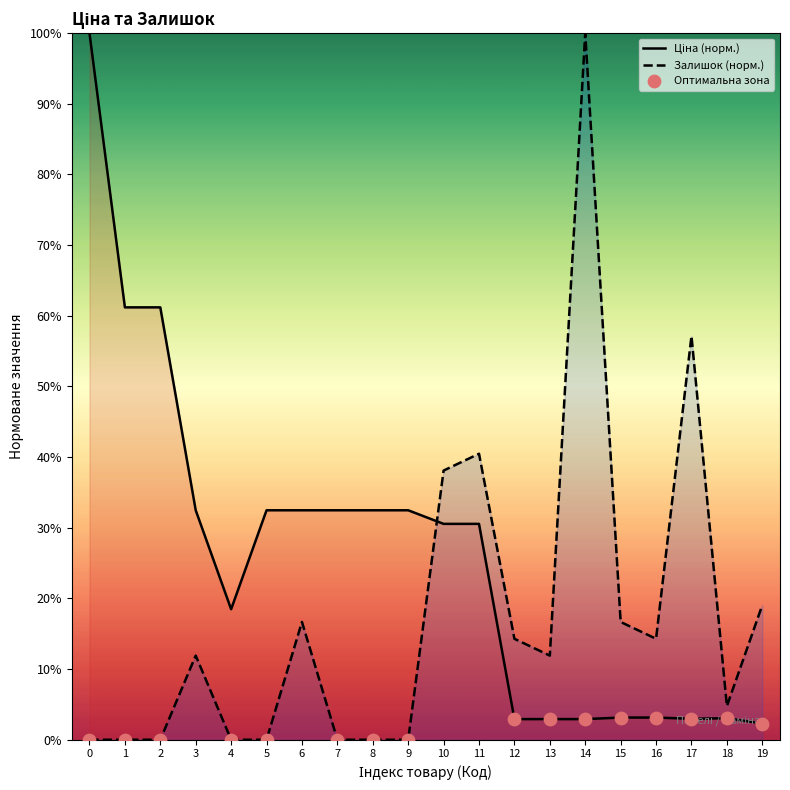

What is the total value across all series at 10?

68.6